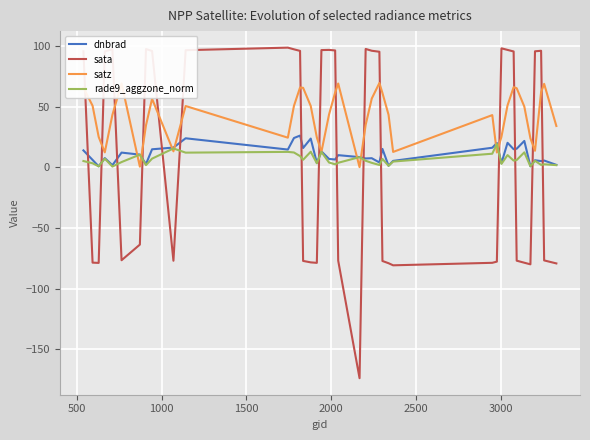

True or false: satz and sata cross at least once.

True